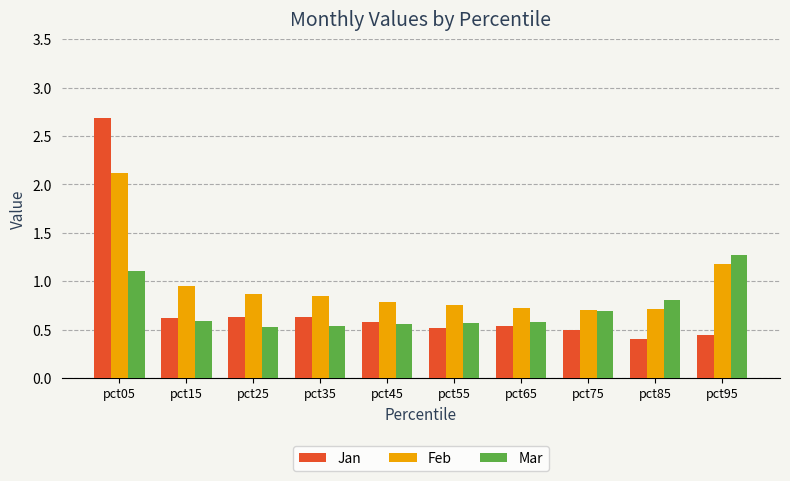

What is the maximum value for Mar?

1.3